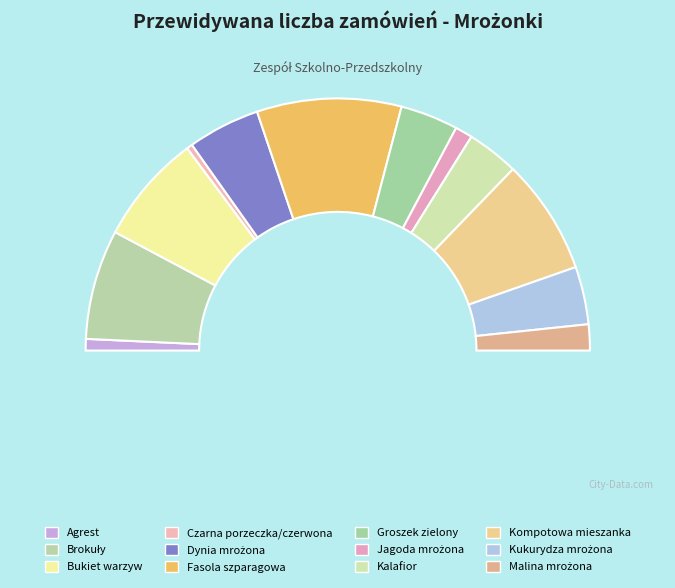

To the nearest percent, what is the difference between the Agrest and Dynia mrożona slice percentages?

8%